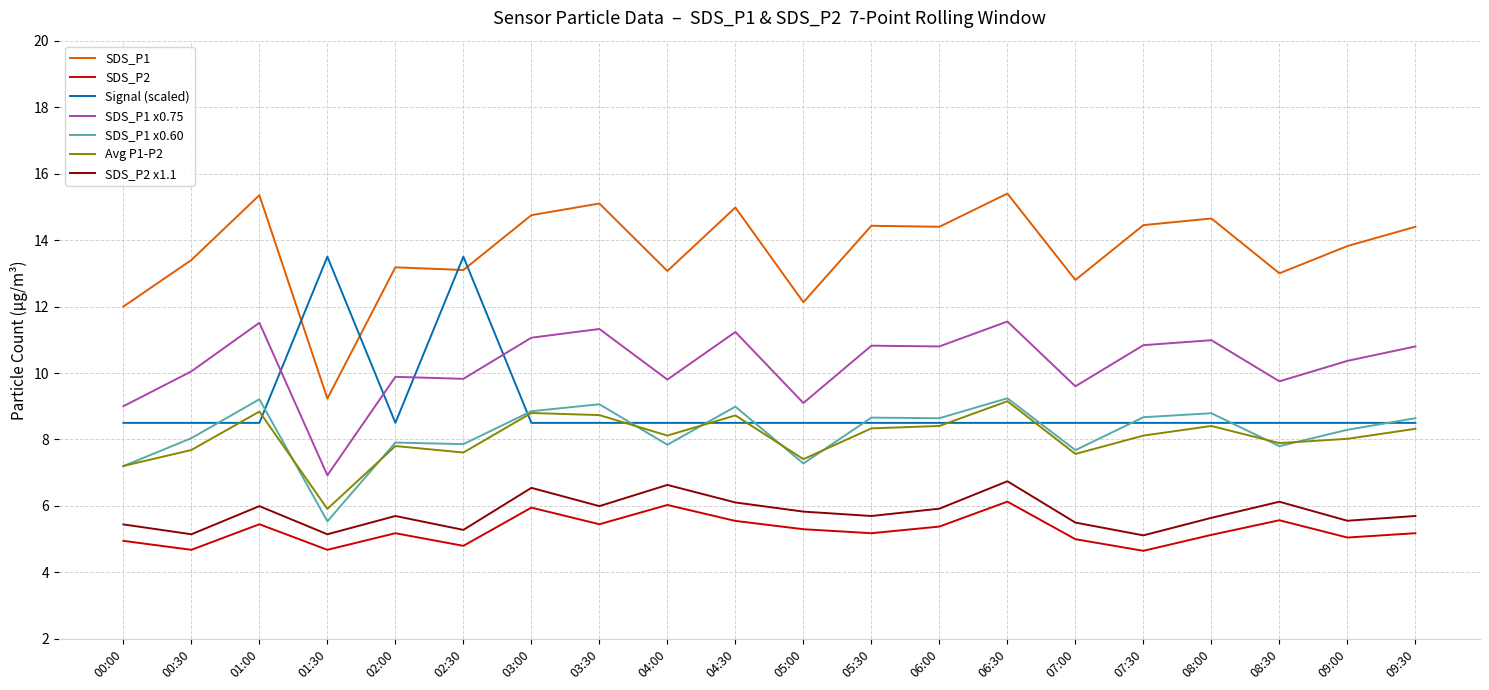

True or false: SDS_P1 has more than 0 interior local peaks.

True